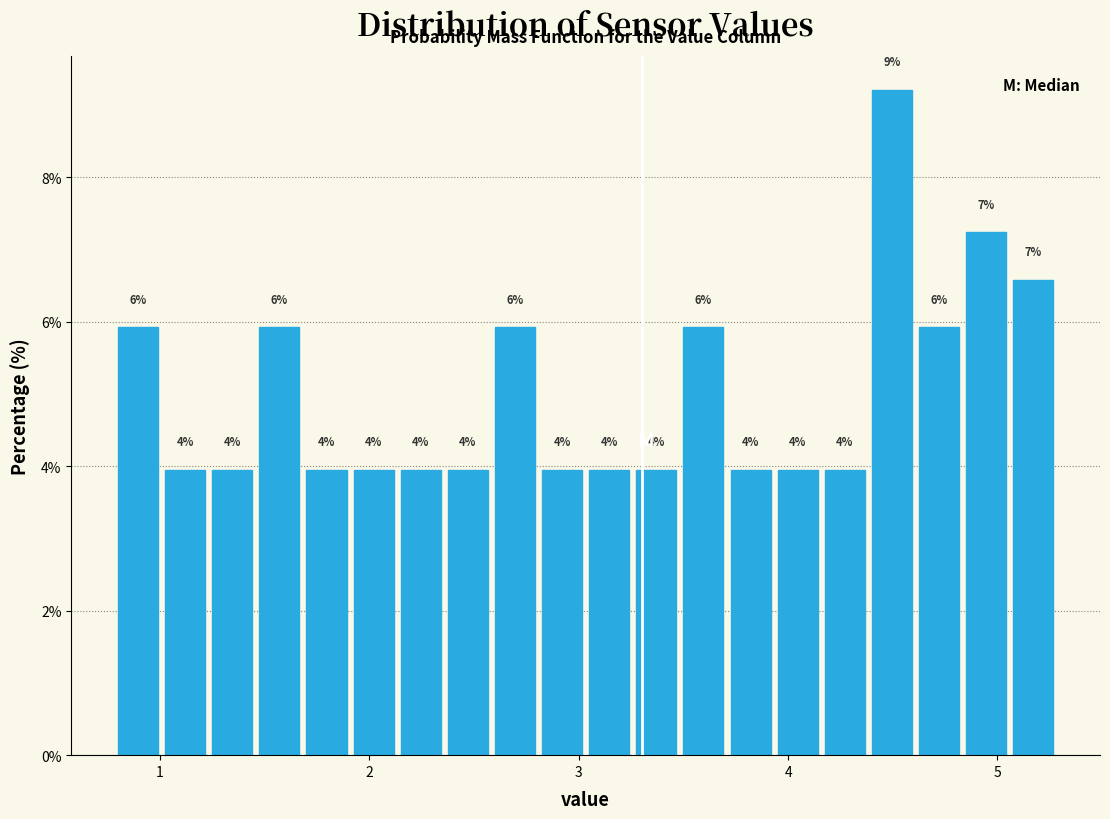

Read against the x-axis, roughly where is the centre of the tallest bar?

4.5